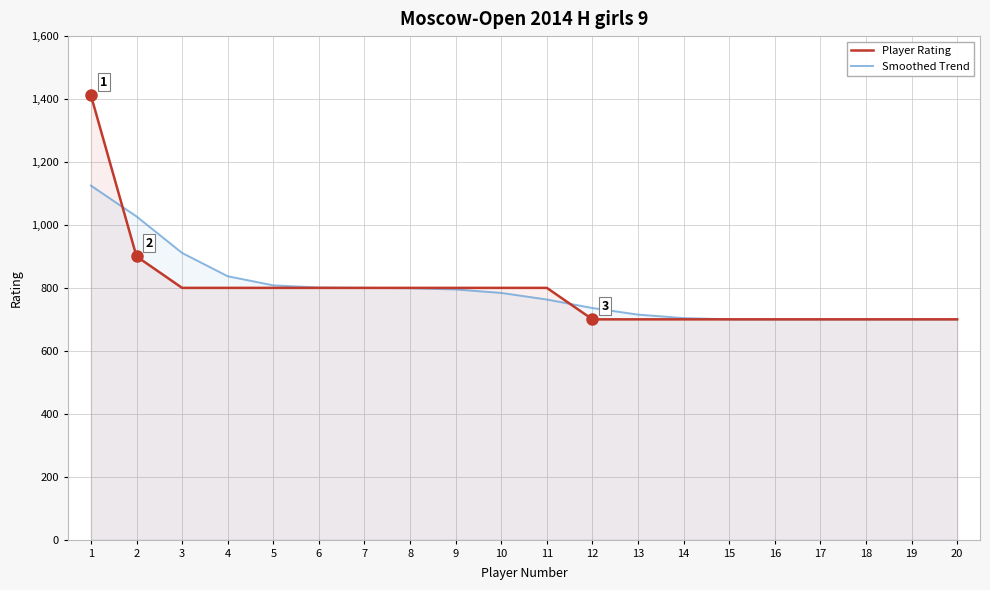

What is the difference between the maximum and second lowest values in the Smoothed Trend series?

425